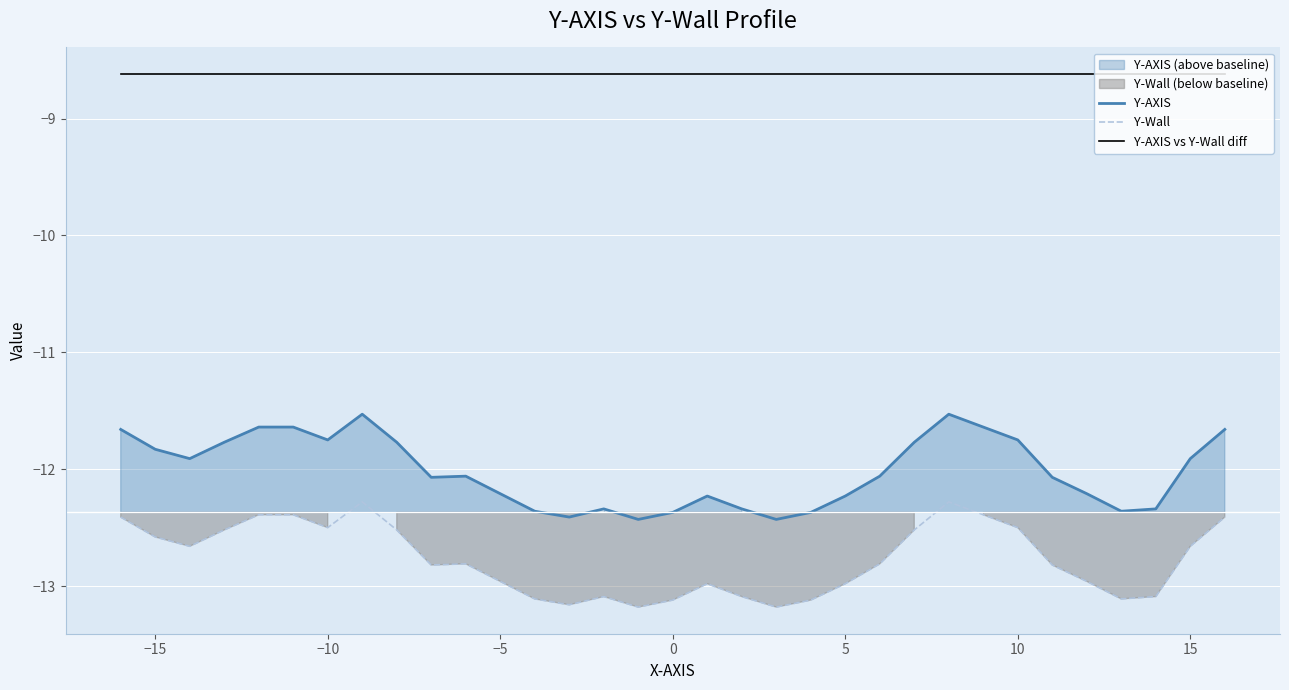

What is the minimum value for Y-AXIS vs Y-Wall diff?

-8.6